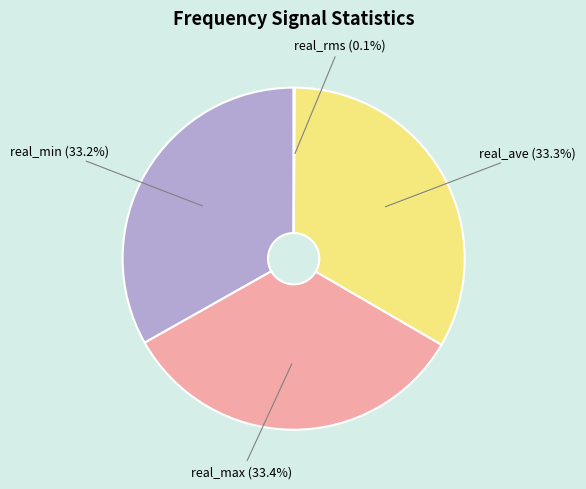

Do real_ave and real_min together represent more than half of the pie?

Yes